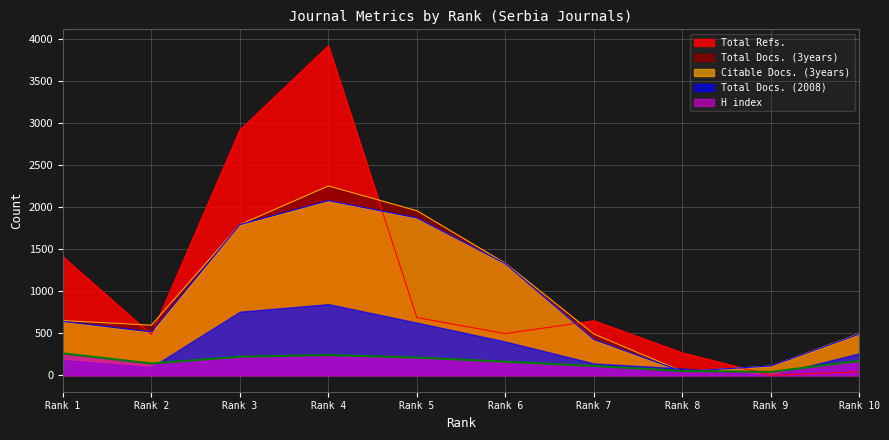

List the series in order of their peak value, highest first.

Total Refs., Total Docs. (3years), Citable Docs. (3years), Total Docs. (2008), H index